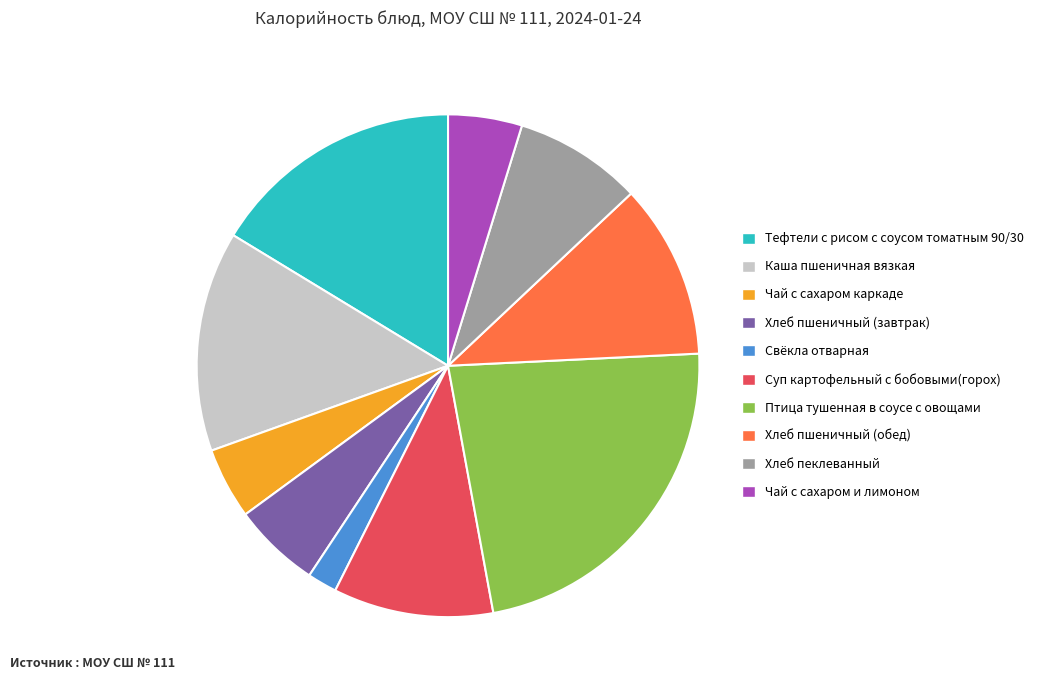

Is Суп картофельный с бобовыми(горох) the majority of the pie?

No